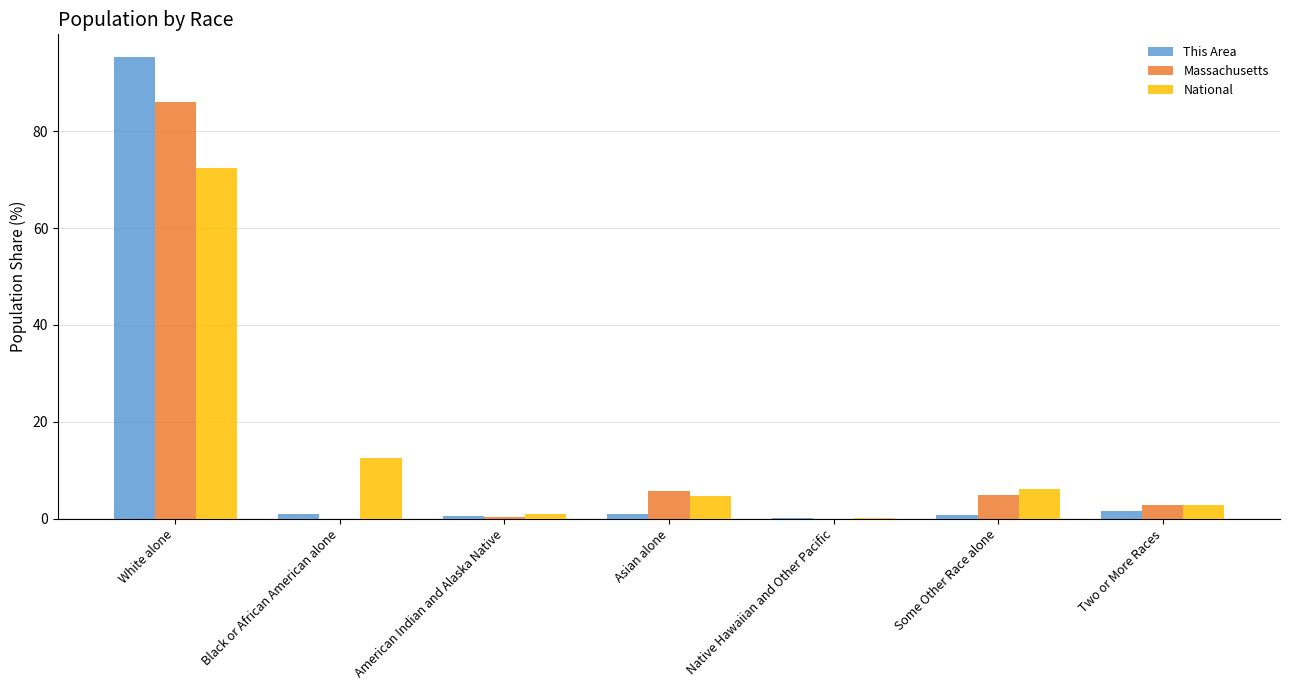

At which category is the sum across all series the highest?

White alone